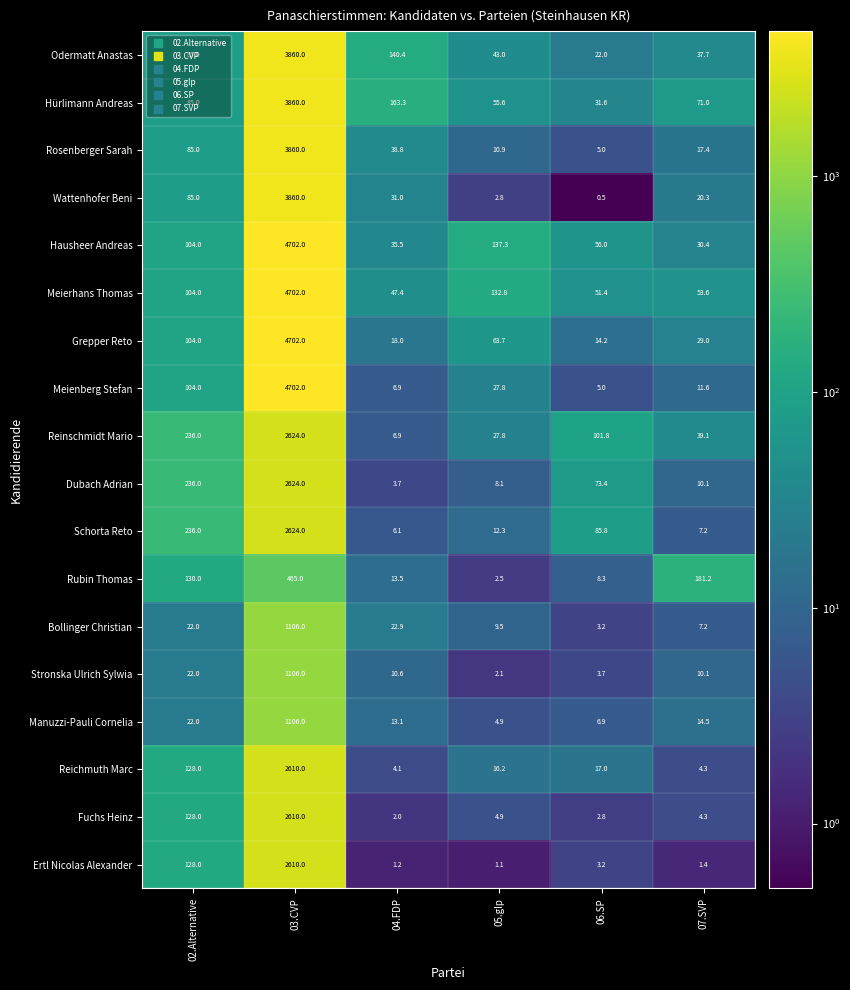

The Stronska Ulrich Sylwia series shows 3.6 at 05.glp. True or false?

False